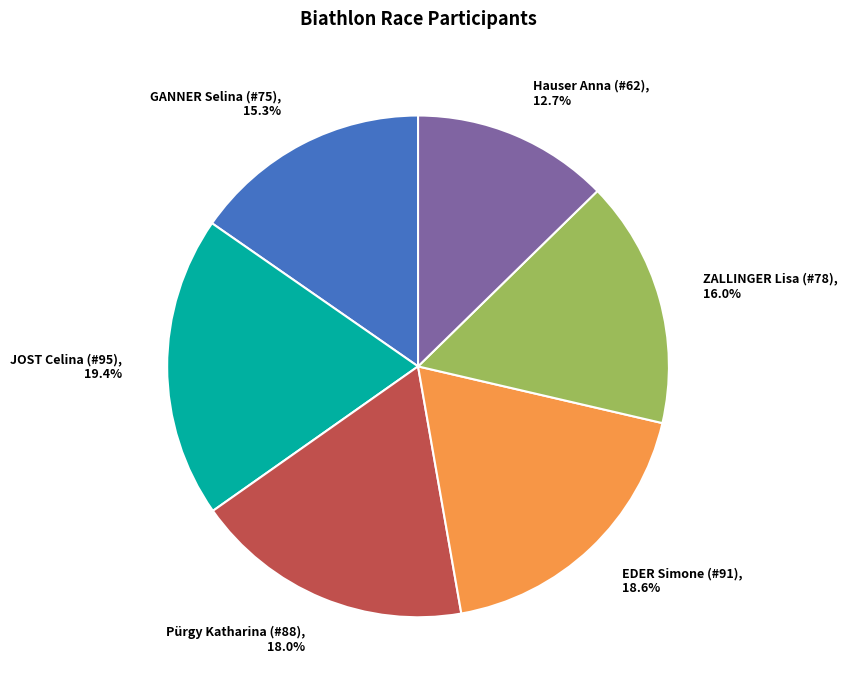

To the nearest percent, what is the difference between the largest and smallest slice percentages?

7%